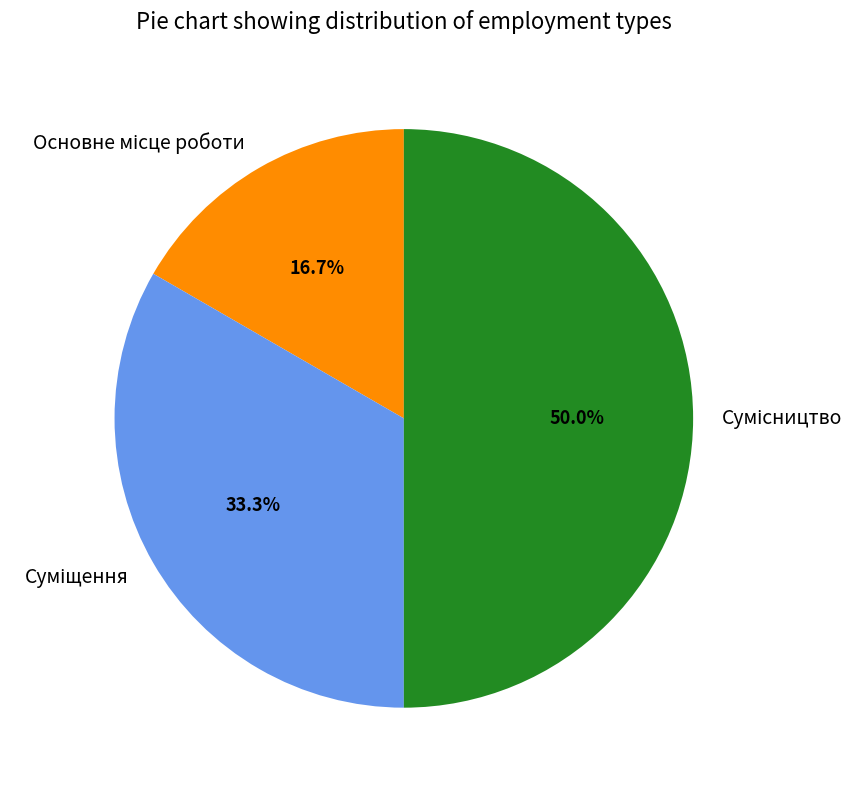

How many slices are in this pie chart?

3